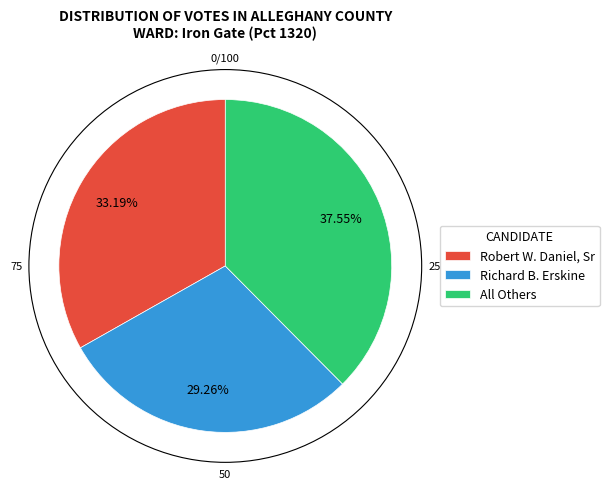

Rank the categories by value from highest to lowest.

All Others, Robert W. Daniel, Sr, Richard B. Erskine